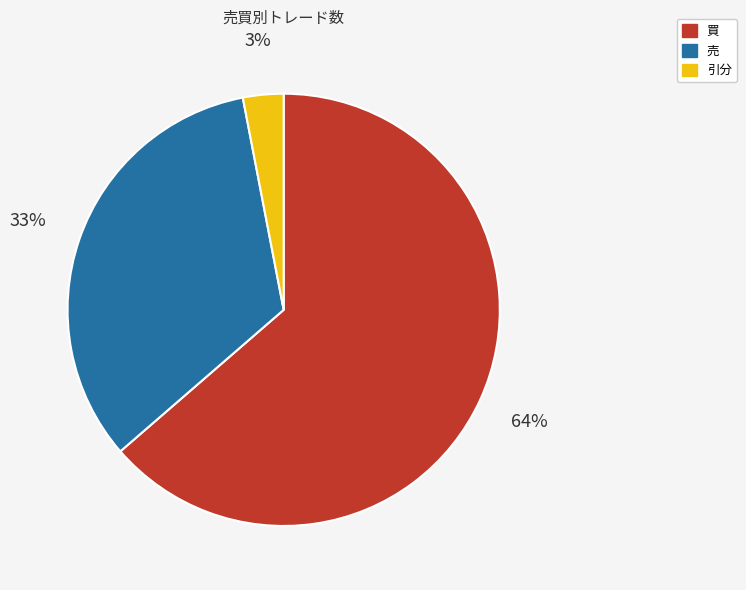

Do 売 and 引分 together represent more than half of the pie?

No